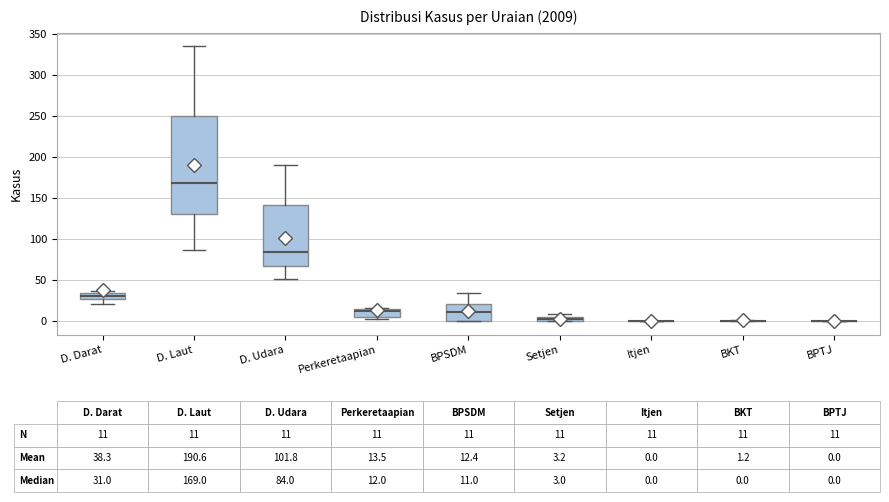

Comparing the boxes themselves (not the whiskers), which one is the tallest?

D. Laut